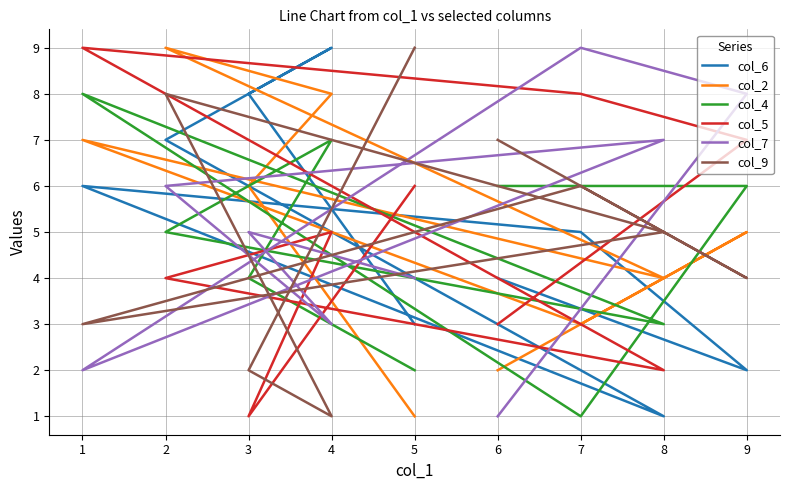

True or false: col_2 has more than 2 points higher than both neighbors.

True